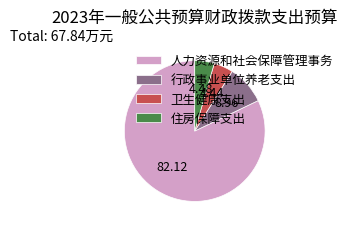

What is the largest slice in the pie chart?

人力资源和社会保障管理事务